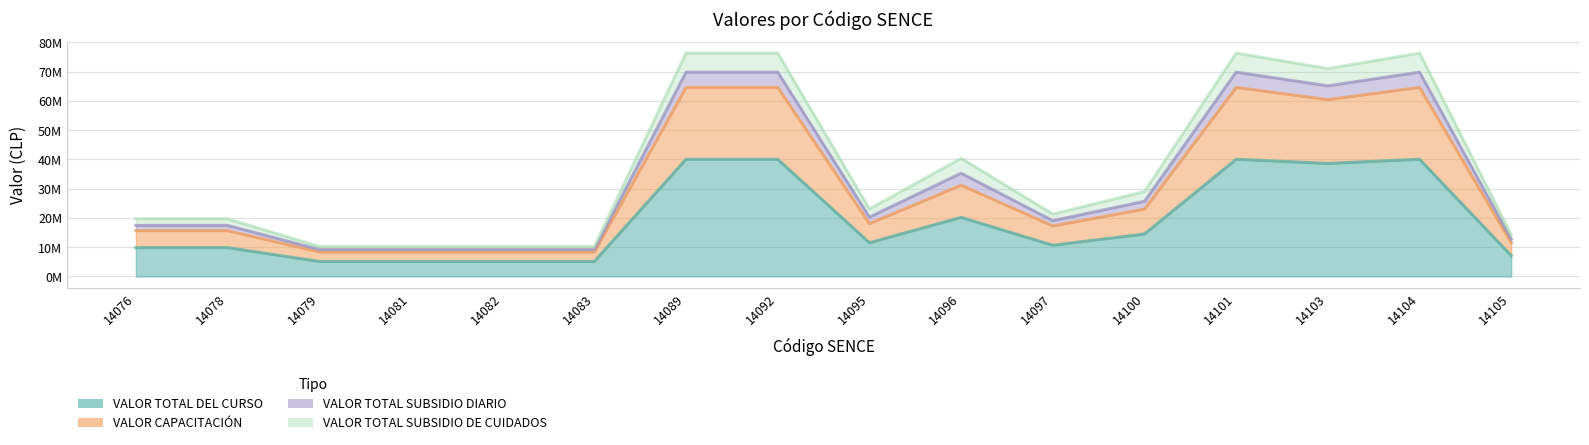

The VALOR TOTAL DEL CURSO series shows 7110000 at 14105. True or false?

True